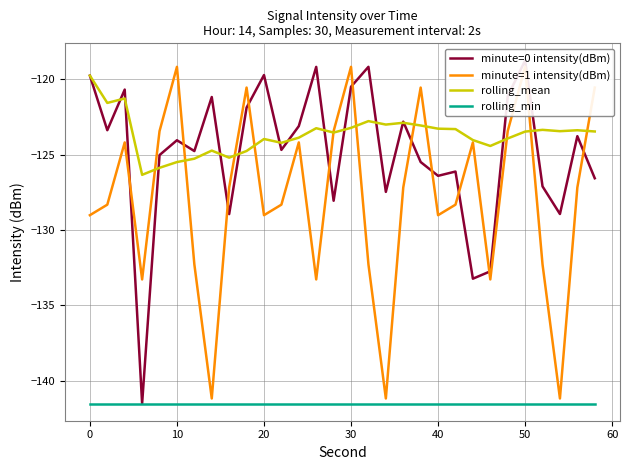

The value of rolling_mean at 20 is -43.6. True or false?

False